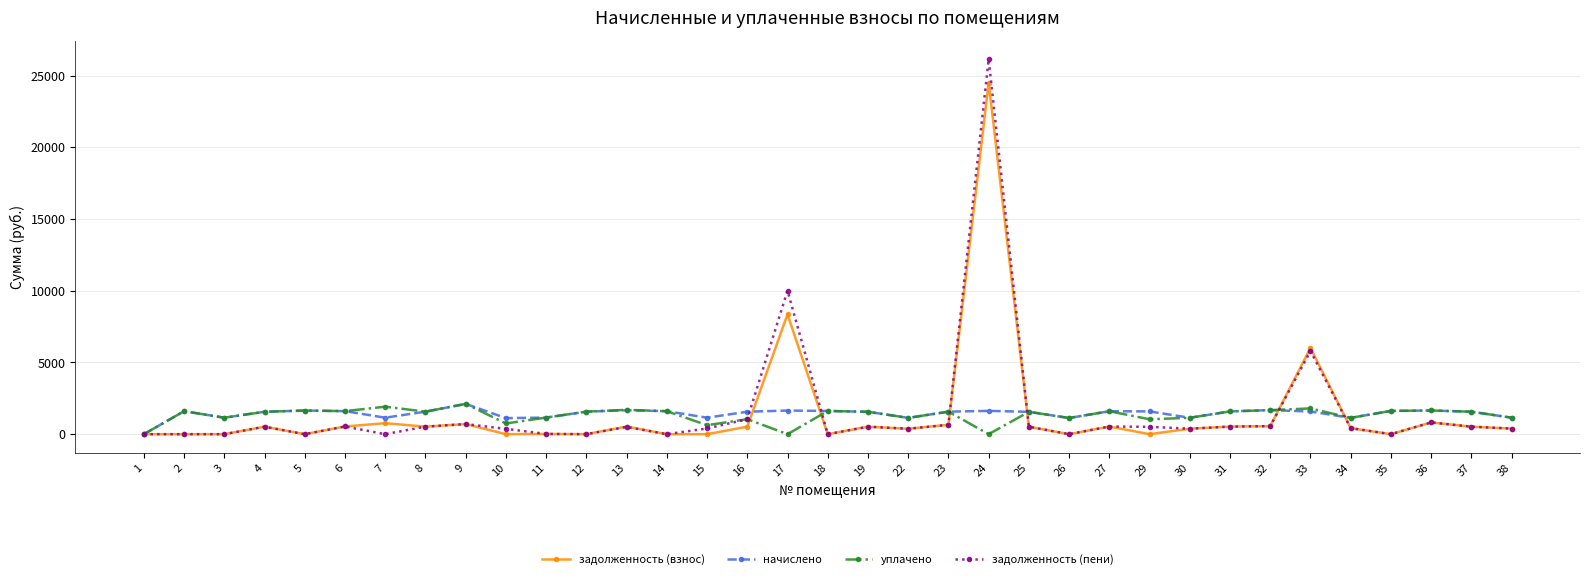

At which category is the sum across all series the highest?

24